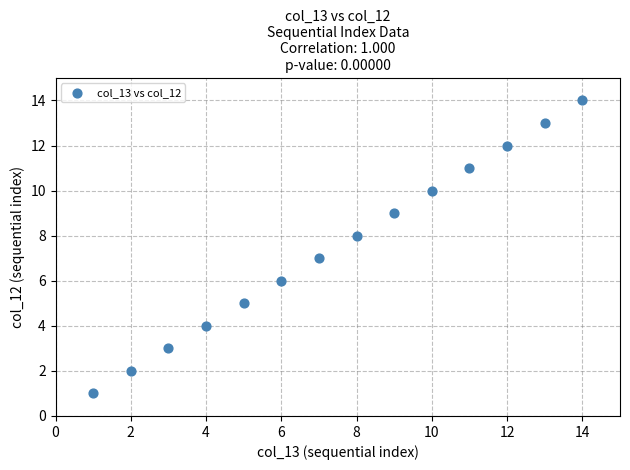

What is the range of Y values (max minus min)?

13